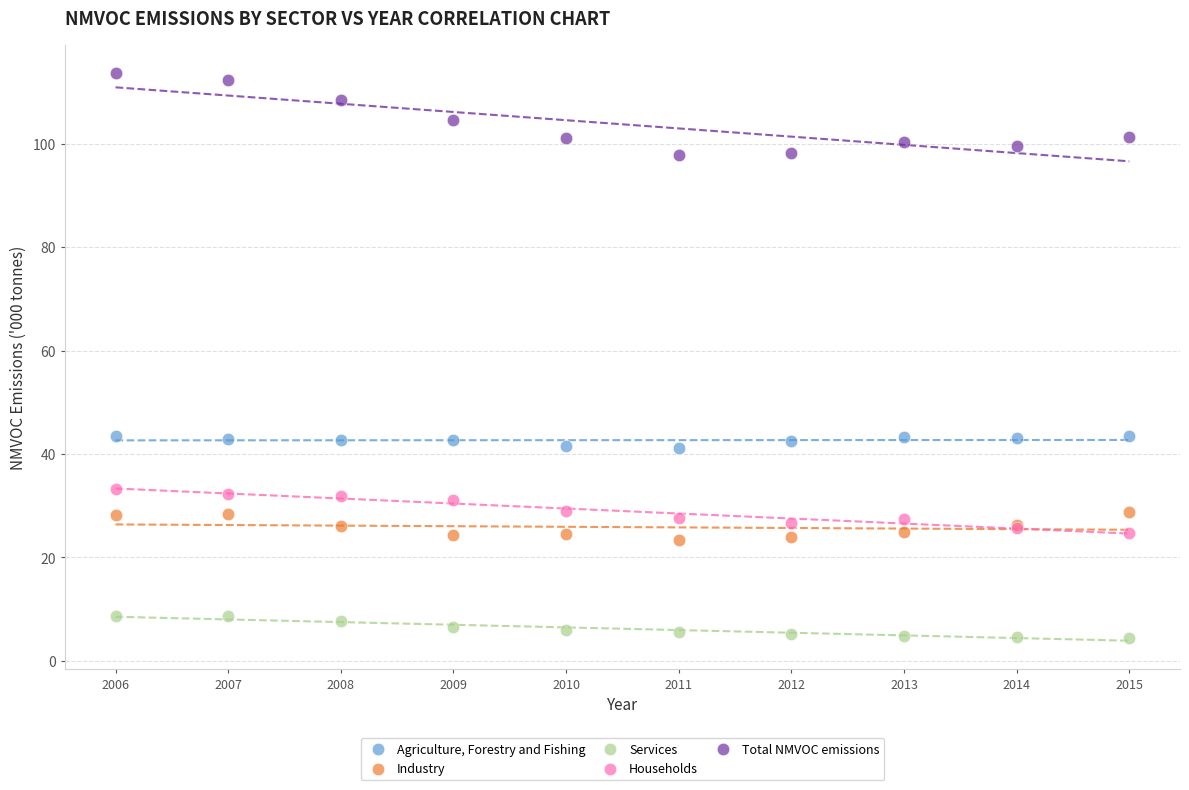

Which series contains the highest Y value?

Total NMVOC emissions